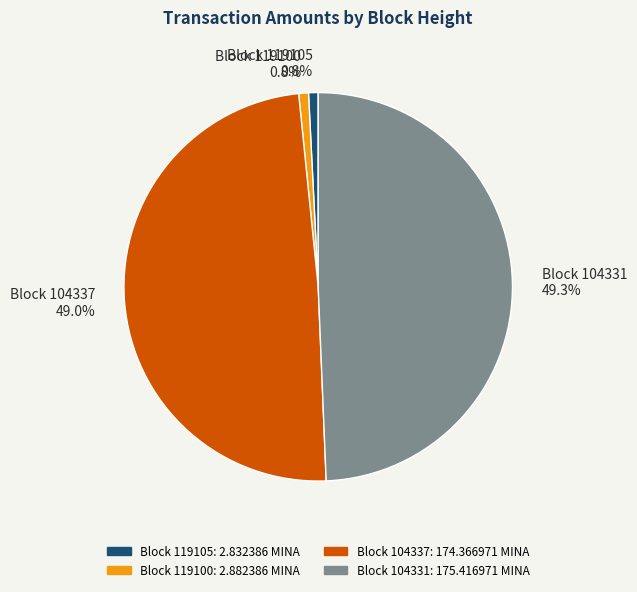

To the nearest percent, what is the average slice percentage?

25%